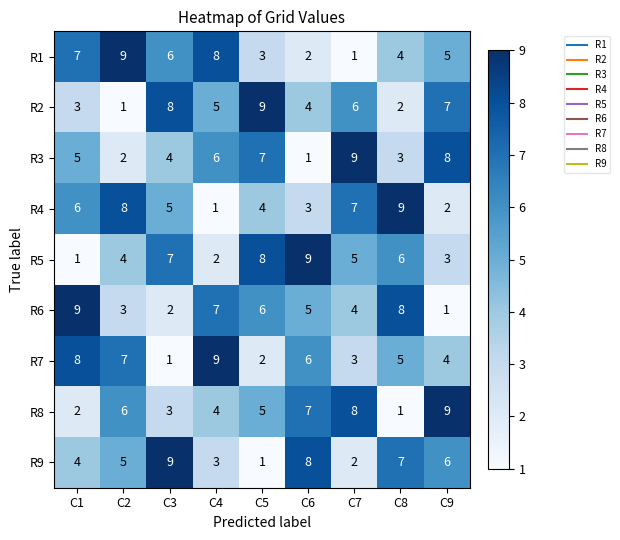

Is the value of R8 at C7 greater than the value of R3 at C2?

Yes